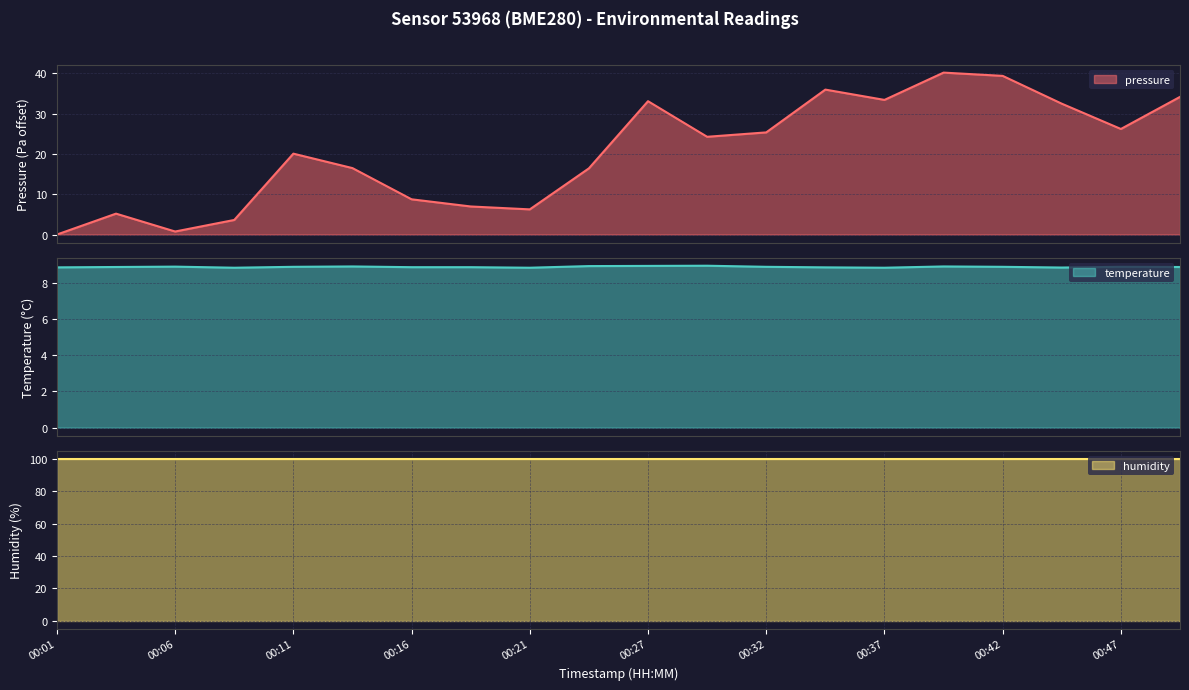

At which category does pressure reach its first local peak?

00:04